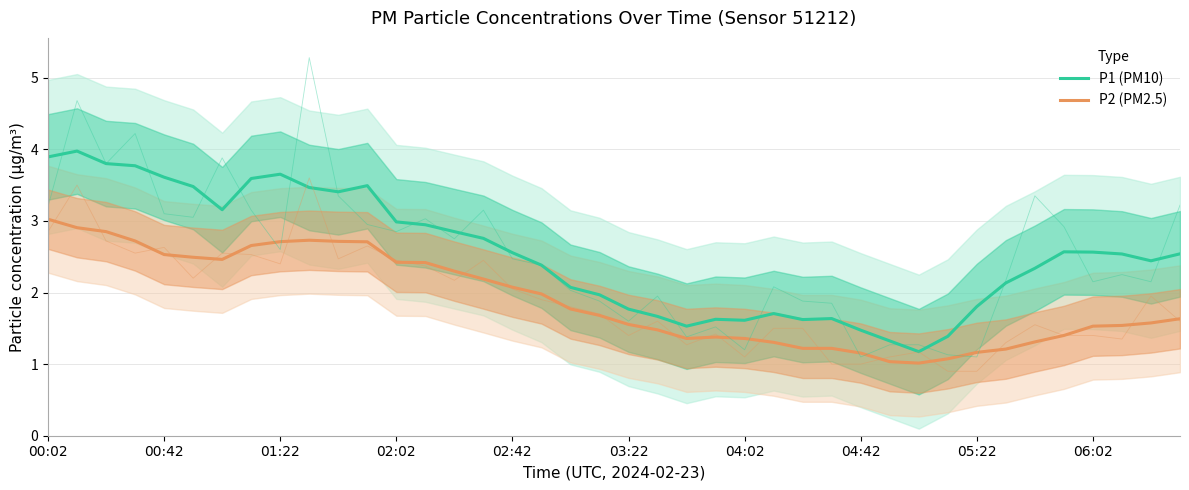

True or false: P1 (PM10) and P2 (PM2.5) cross at least once.

False